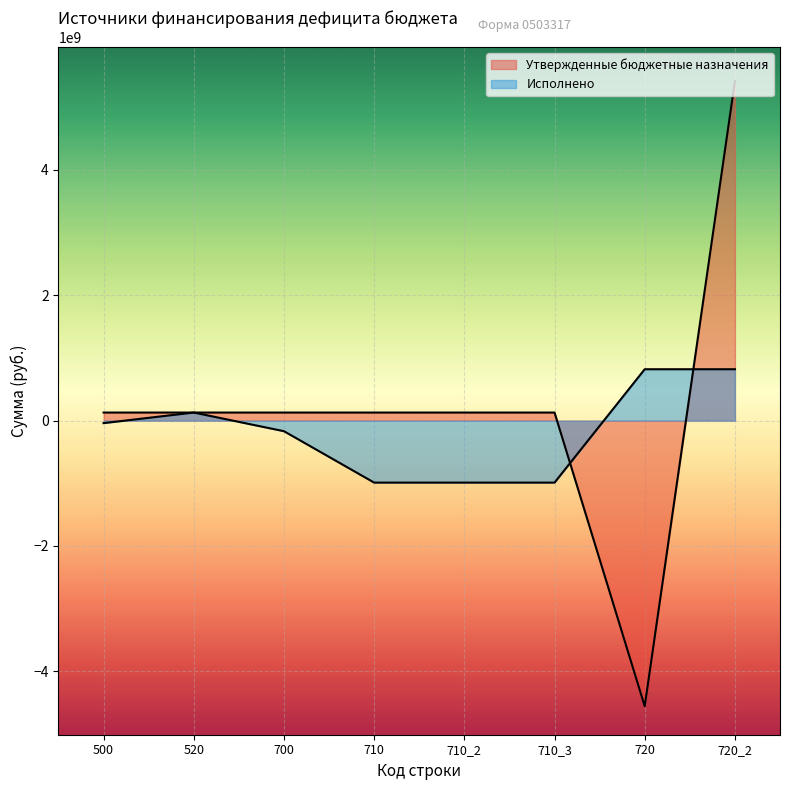

Reading left to right, what are all the values shown in this chart?

Утвержденные бюджетные назначения: 500=129000000.0	520=129000000.0	700=129000000.0	710=129000000.0	710_2=129000000.0	710_3=129000000.0	720=-4556447960.7	720_2=5416790874.7
Исполнено: 500=-39710644.8	520=129000000.0	700=-168710644.8	710=-988912028.1	710_2=-988912028.1	710_3=-988912028.1	720=820201383.3	720_2=820201383.3